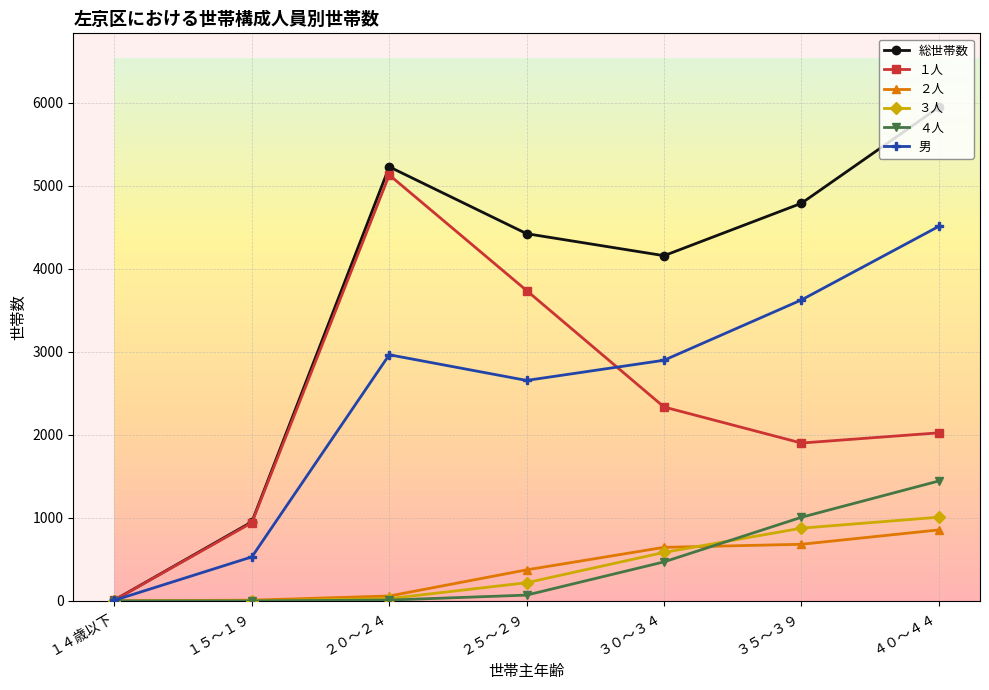

Is it true that ２人 equals 1 at １４歳以下?

True